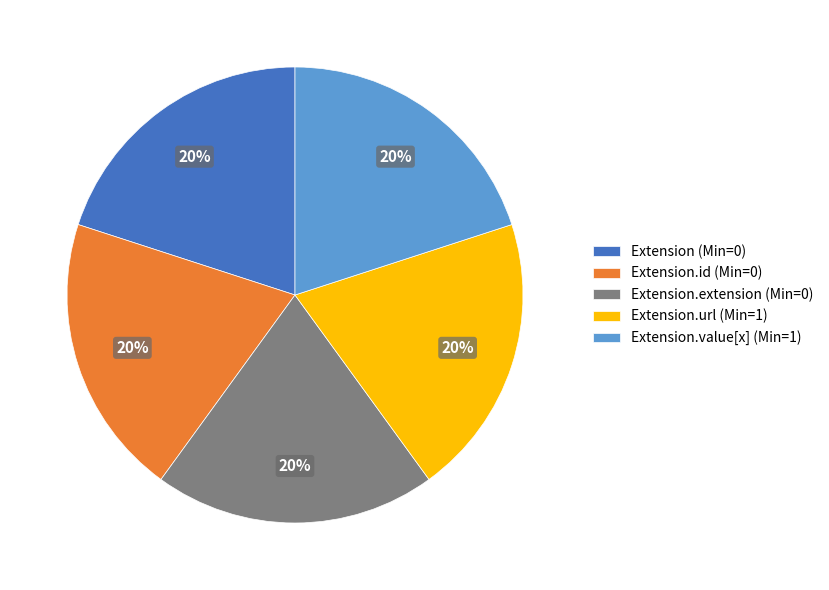

How many slices are in this pie chart?

5